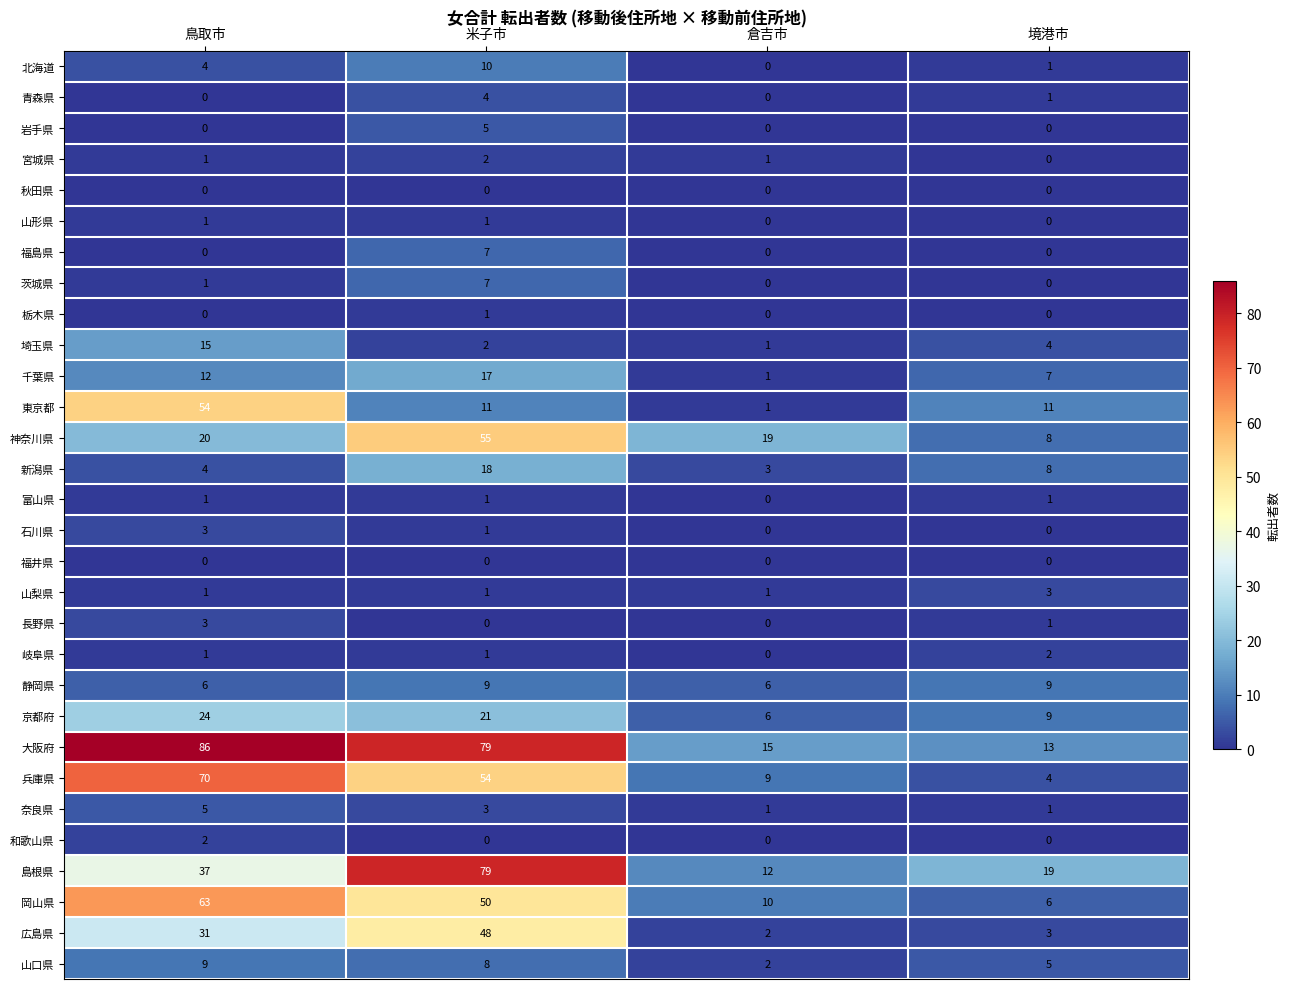

True or false: 静岡県 has a value of 4 at 倉吉市.

False